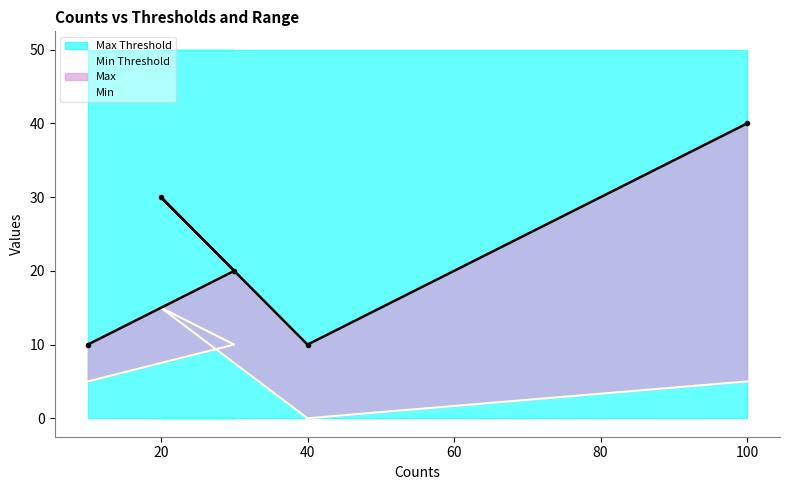

How many points are lower than both their immediate neighbors (excluding endpoints)?

1